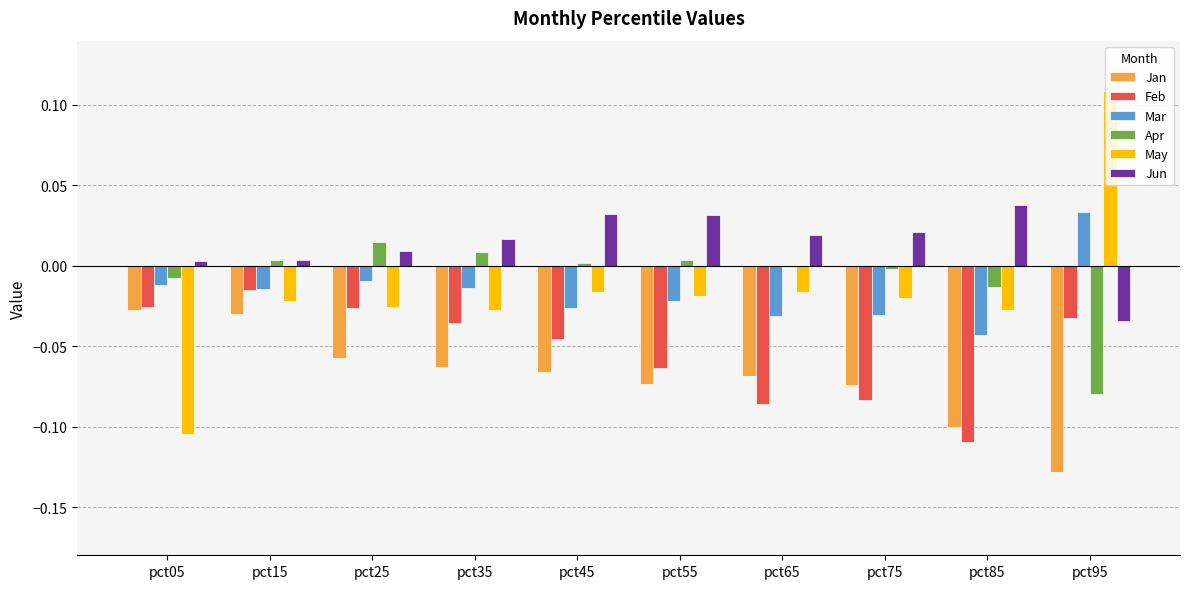

Which category has the highest value across all series?

pct95